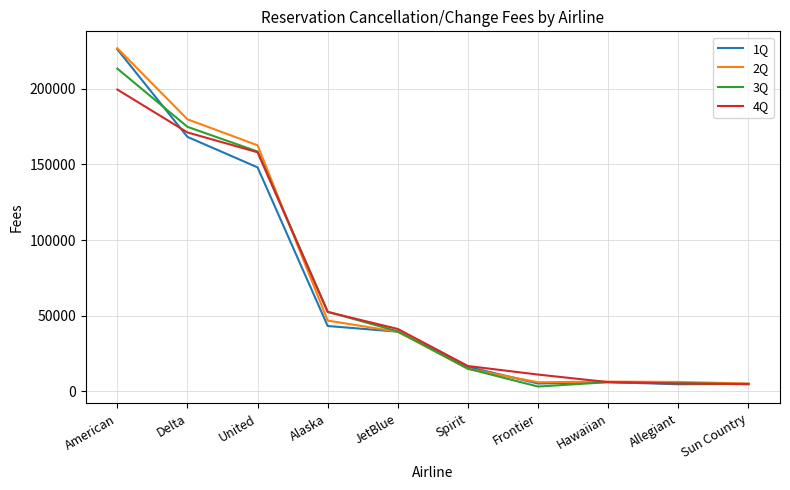

What is the greatest value displayed?

226715.0